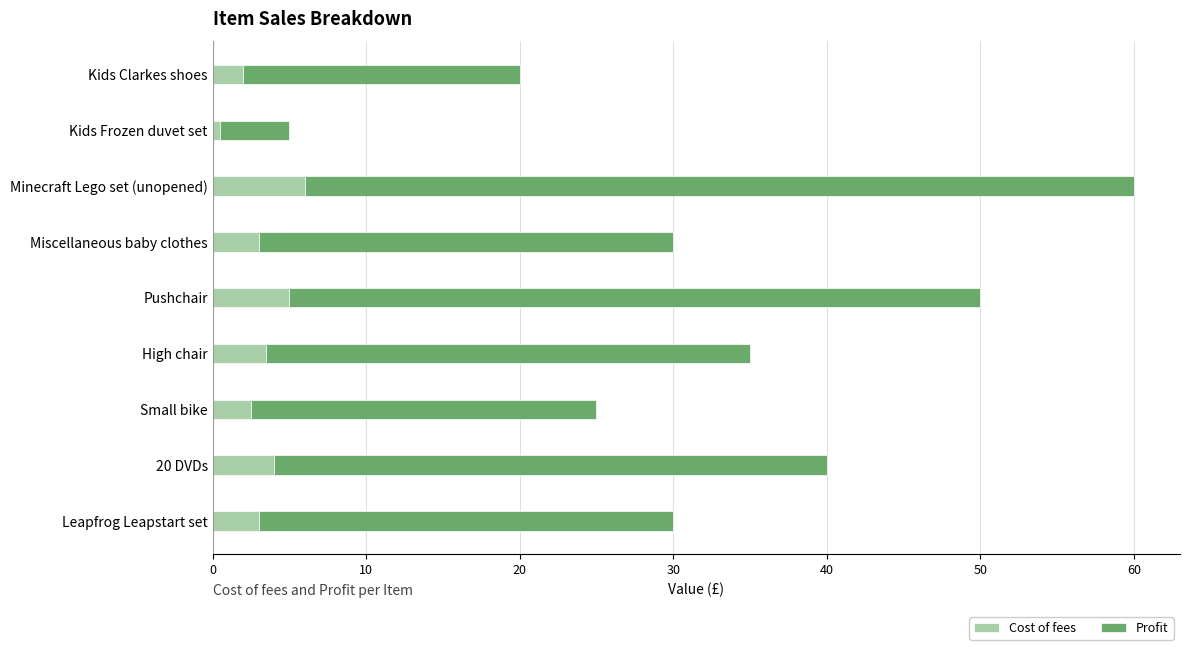

Read the Cost of fees value at High chair.

3.5